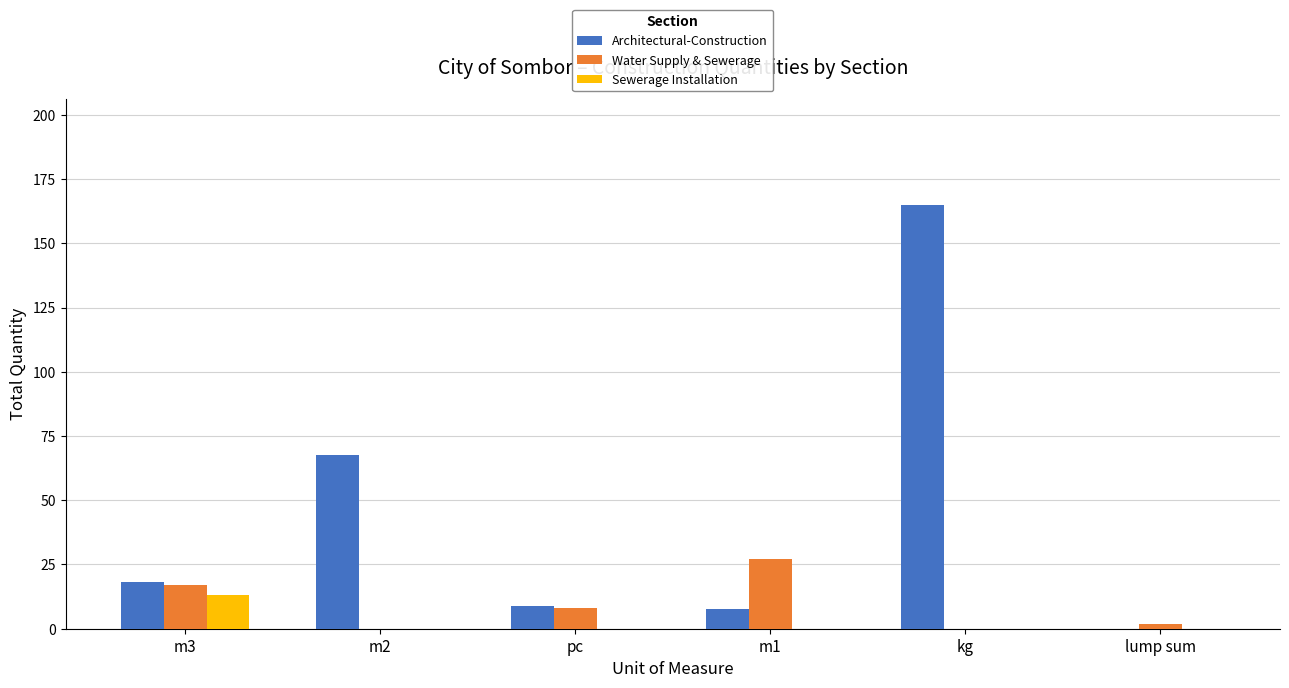

Reading right to left, transcribe all the data shown in this chart.

Architectural-Construction: 0.0	165.0	7.5	9.0	67.8	18.1
Water Supply & Sewerage: 2.0	0.0	27.0	8.0	0.0	17.0
Sewerage Installation: 0.0	0.0	0.0	0.0	0.0	13.0